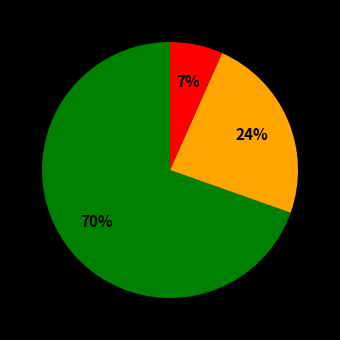

To the nearest percent, what is the average slice percentage?

33%